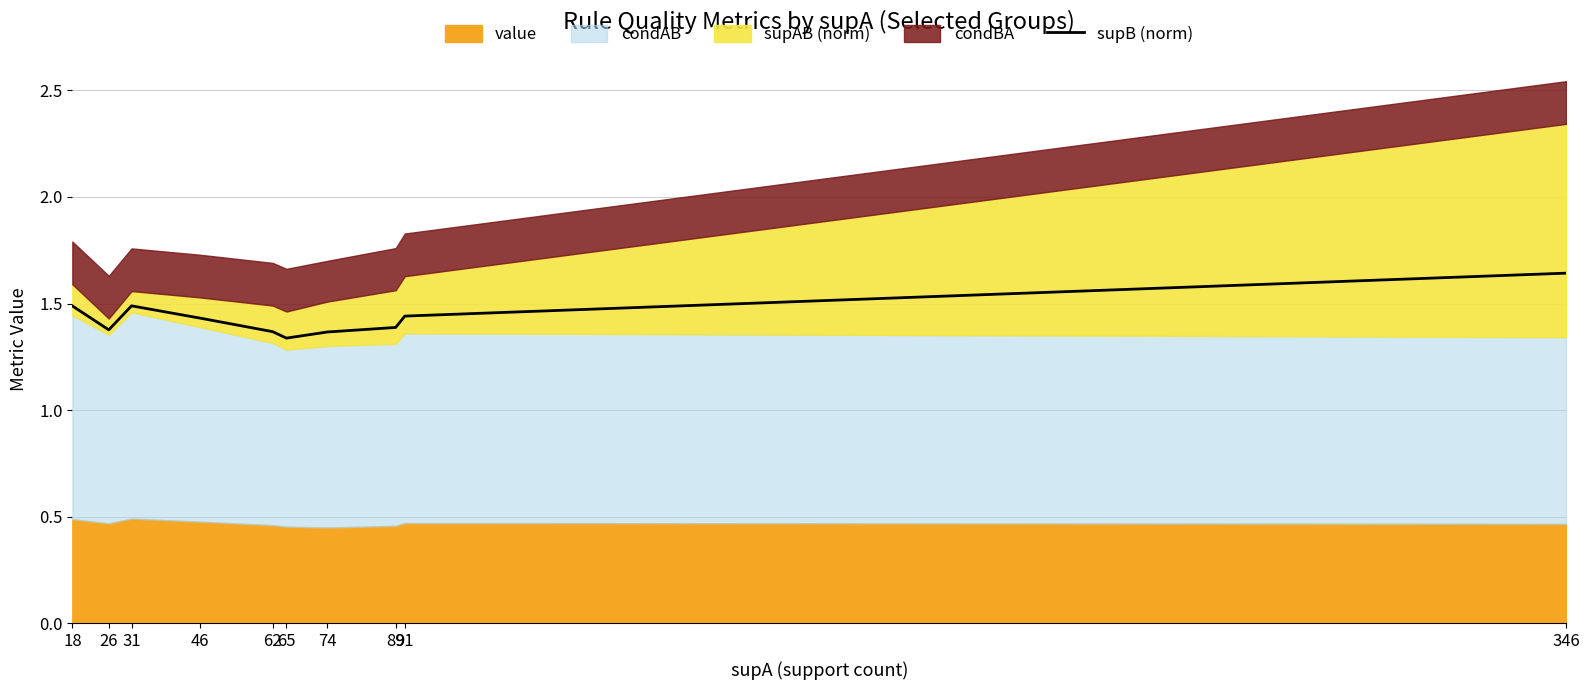

Reading left to right, list all the values displayed in this chart.

18=1.5	26=1.4	31=1.5	46=1.4	62=1.4	65=1.3	74=1.4	89=1.4	91=1.4	346=1.6